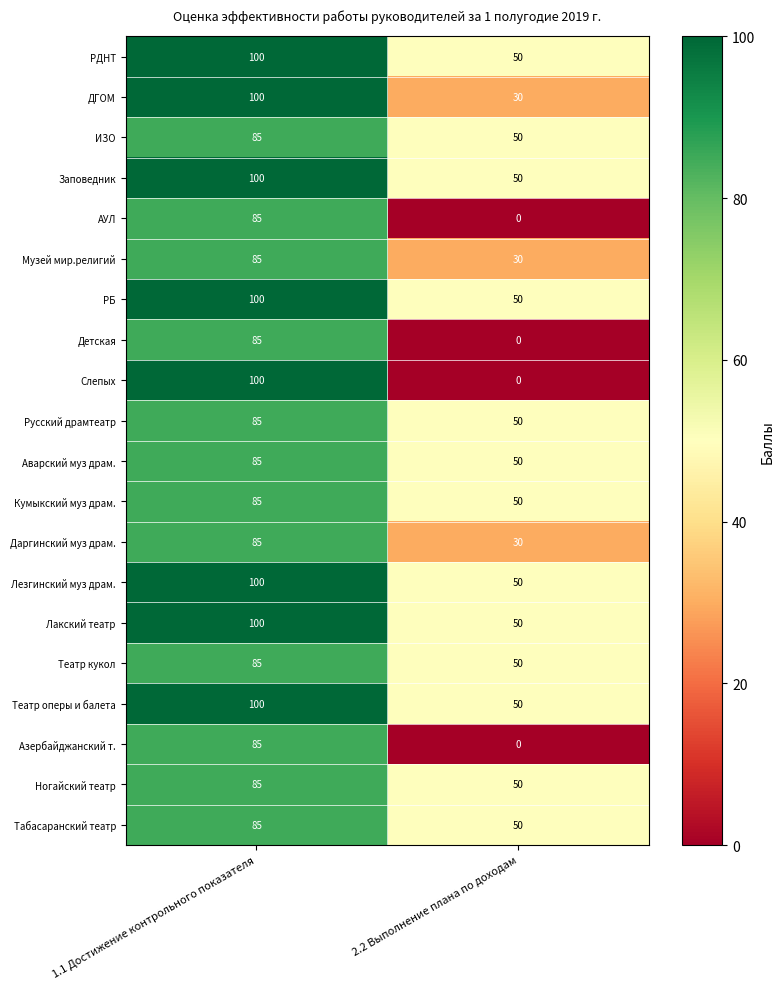

What is the difference between the Лакский театр values at 2.2 Выполнение плана по доходам and 1.1 Достижение контрольного показателя?

50